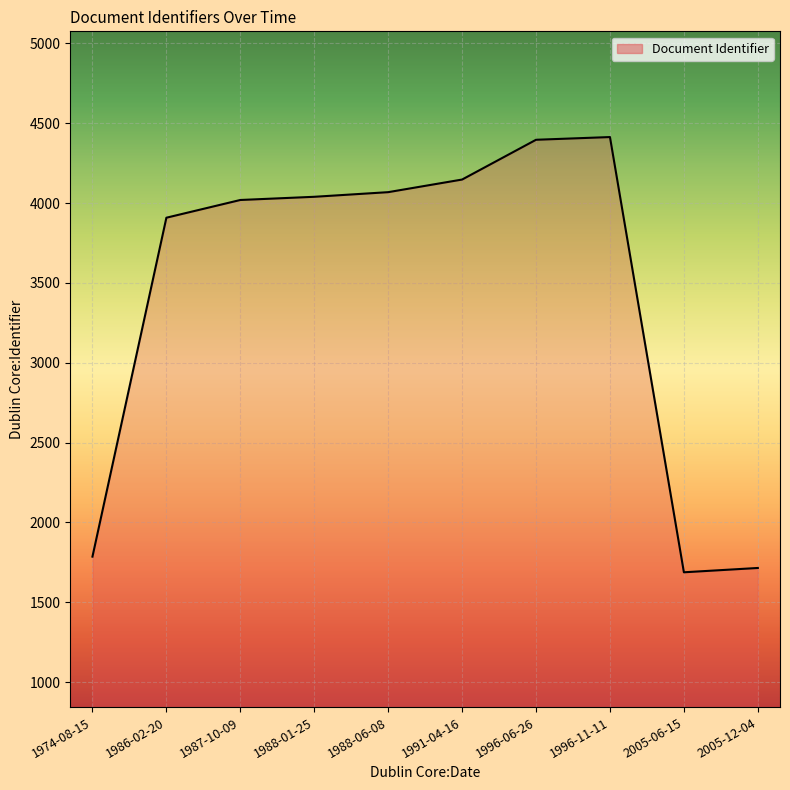

What is the minimum value shown in the chart?

1688